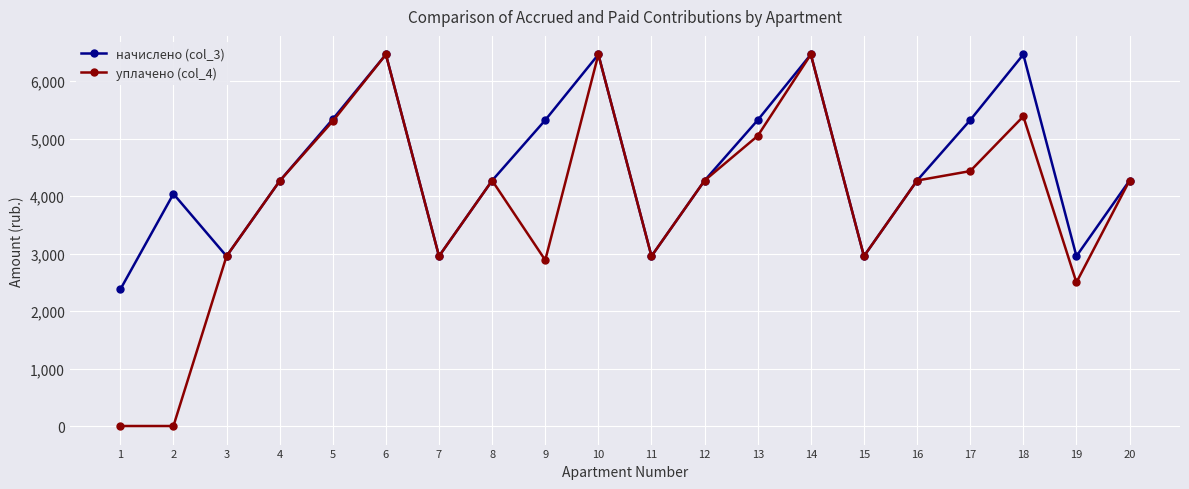

What is the value of the уплачено (col_4) point at the 9th from the left?

2887.3